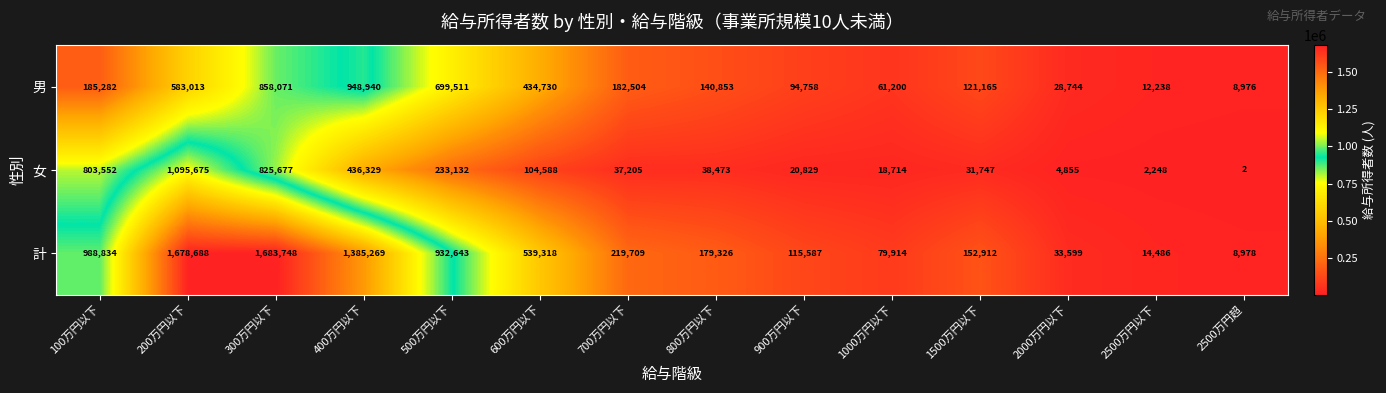

At how many categories does at least one series exceed 1479995?

2